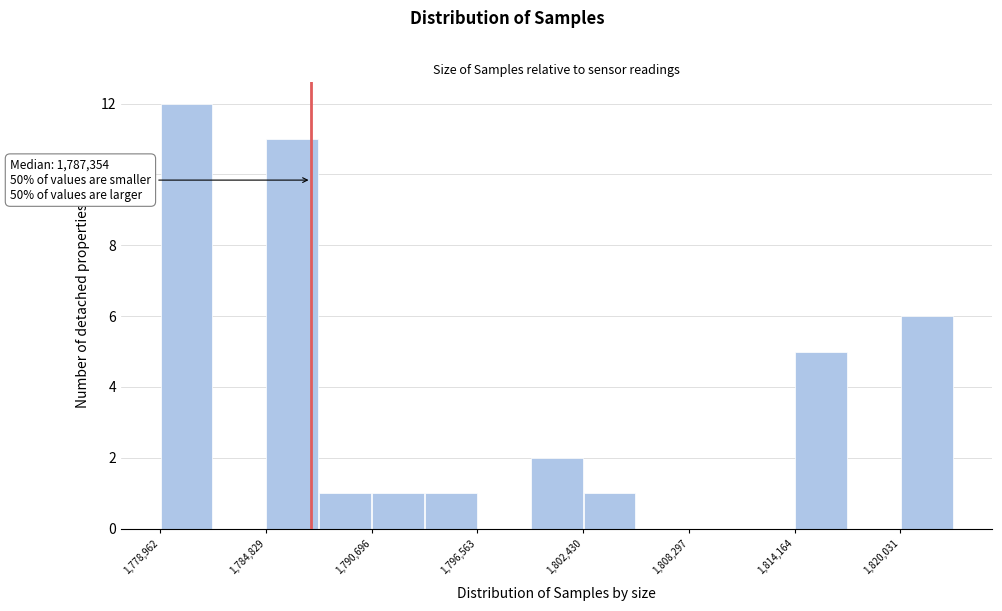

Around what value on the x-axis is the tallest bar? Give the approximate position of its centre, as read against the axis.

1780000